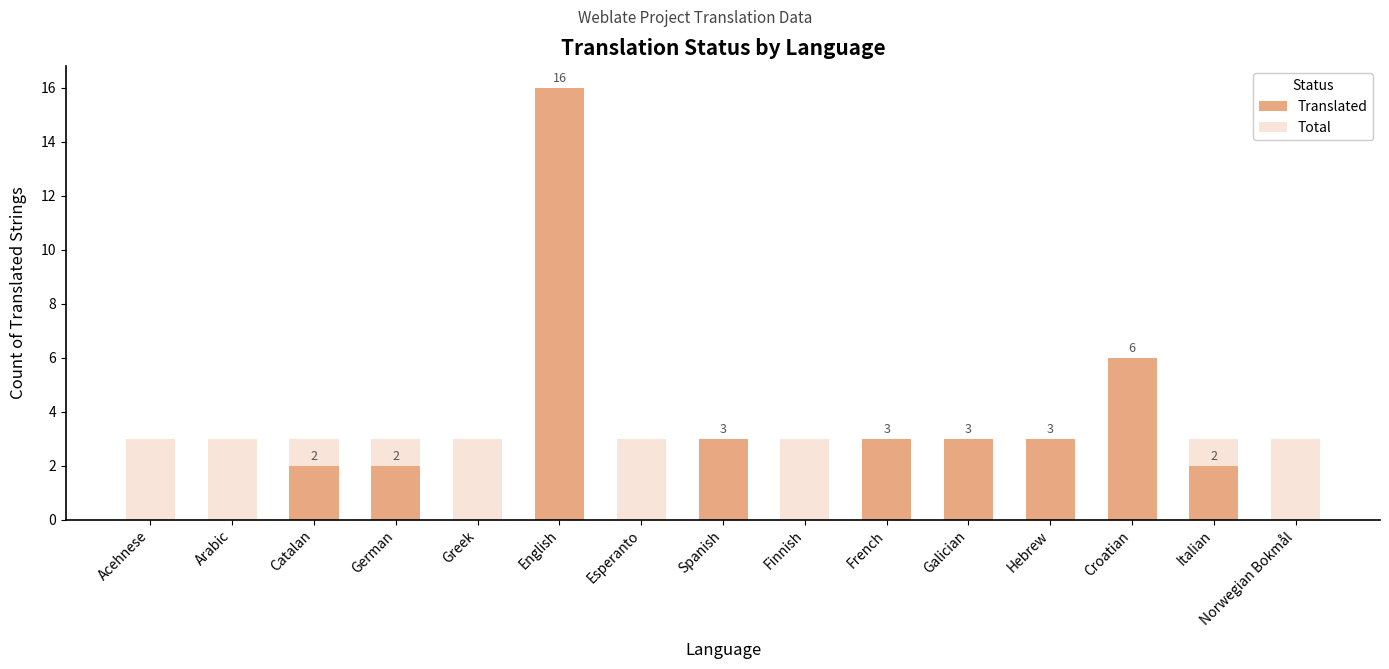

What are all the series names shown in the legend?

Translated, Total